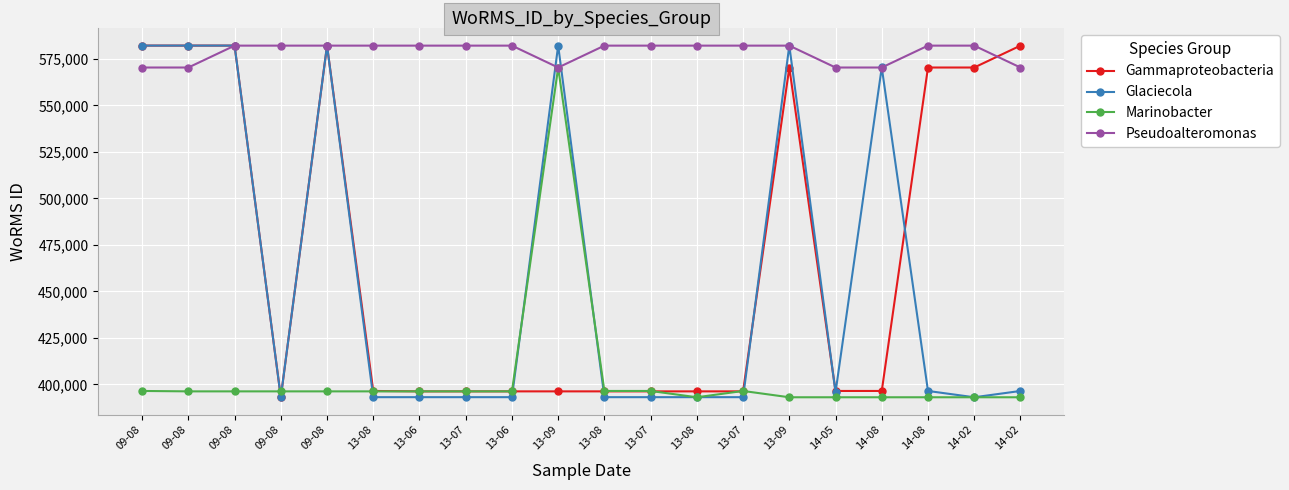

How many lines are shown in the chart?

4